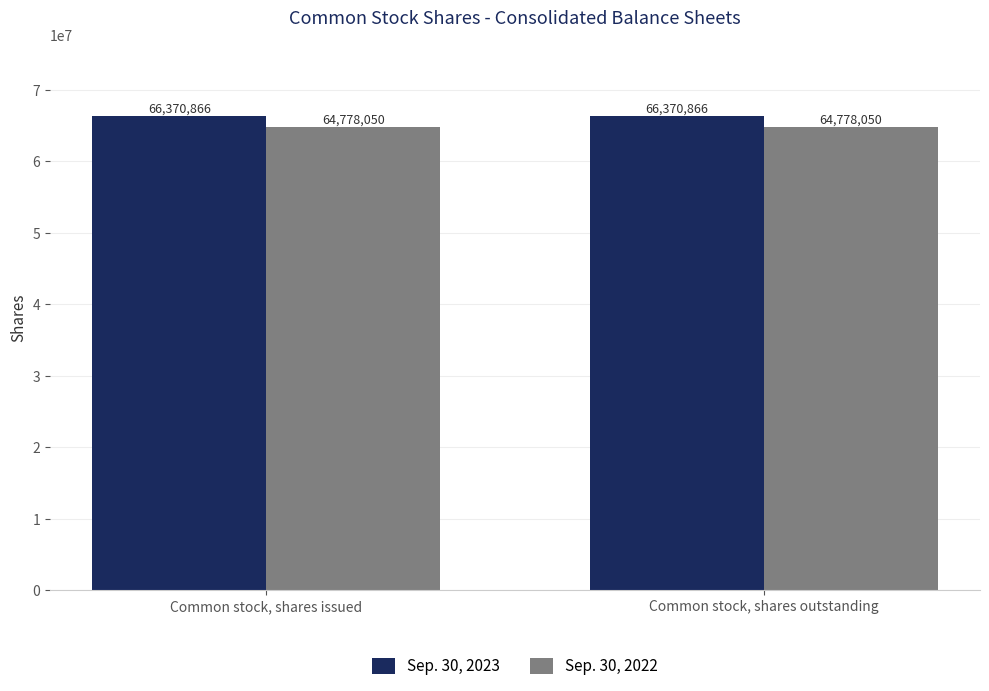

What is the maximum value for Sep. 30, 2022?

64778050